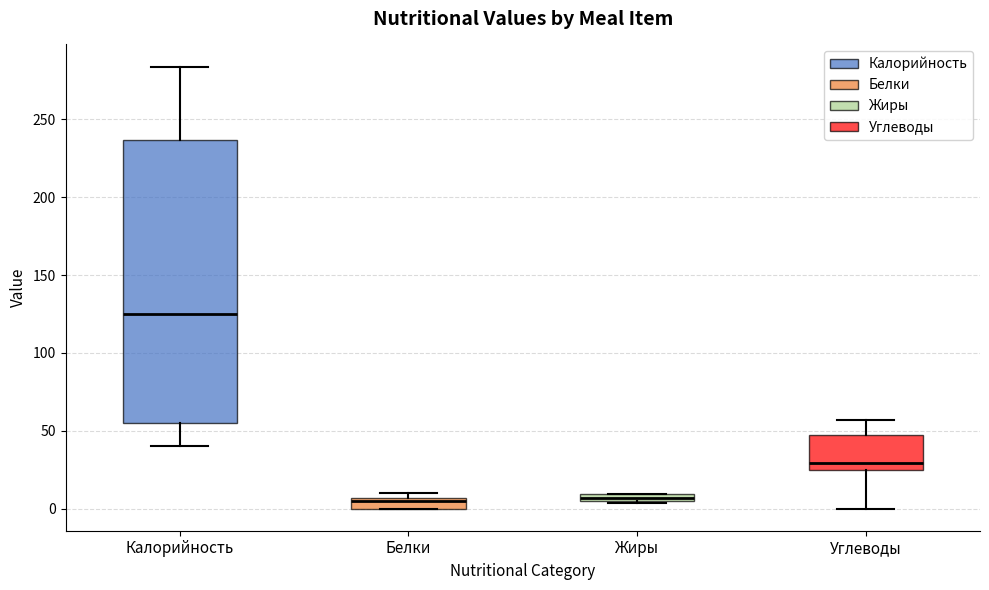

Where does the lower whisker of the box for Углеводы end on the y-axis? The values are not printed on the chart, so give them approximately, as read against the axis.

0